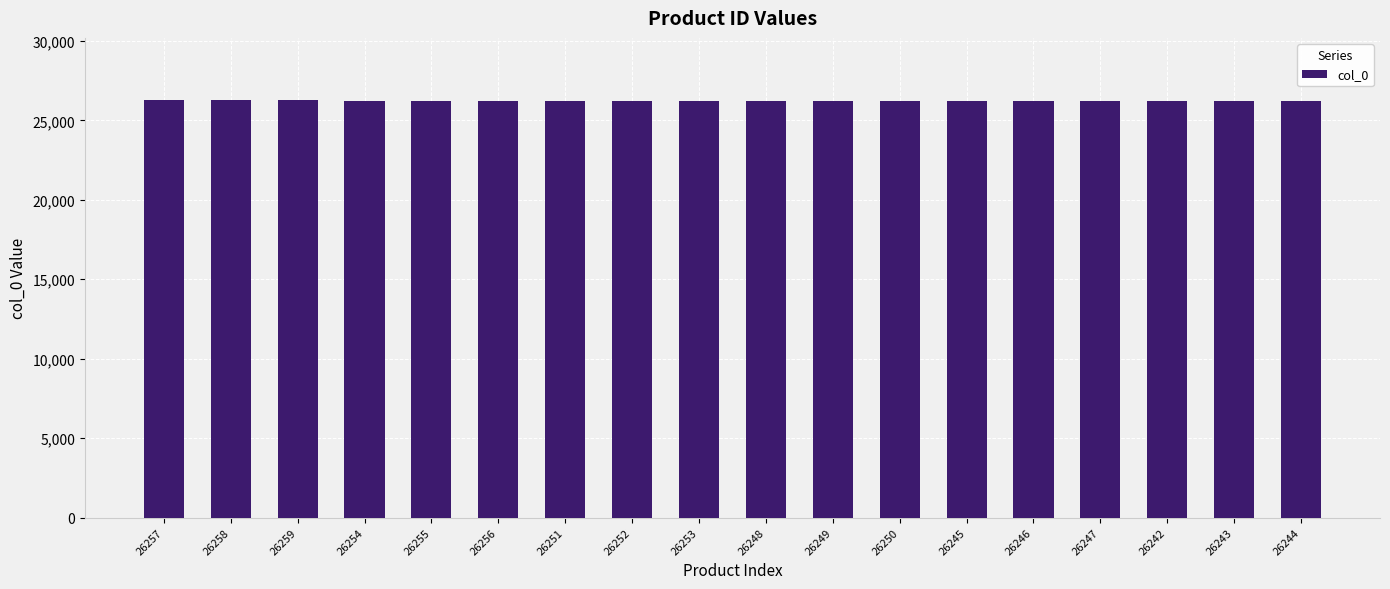

What is the ratio of the value at 26253 to the value at 26256?

1.0